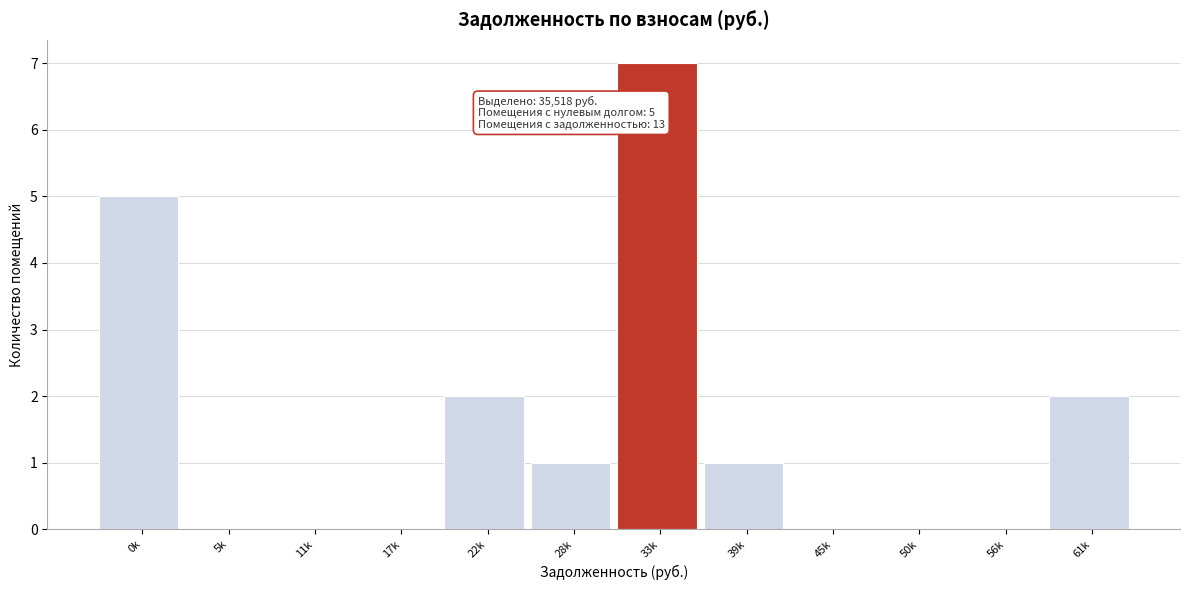

Reading left to right, transcribe all the data shown in this chart.

0k=5	5k=0	11k=0	17k=0	22k=2	28k=1	33k=7	39k=1	45k=0	50k=0	56k=0	61k=2